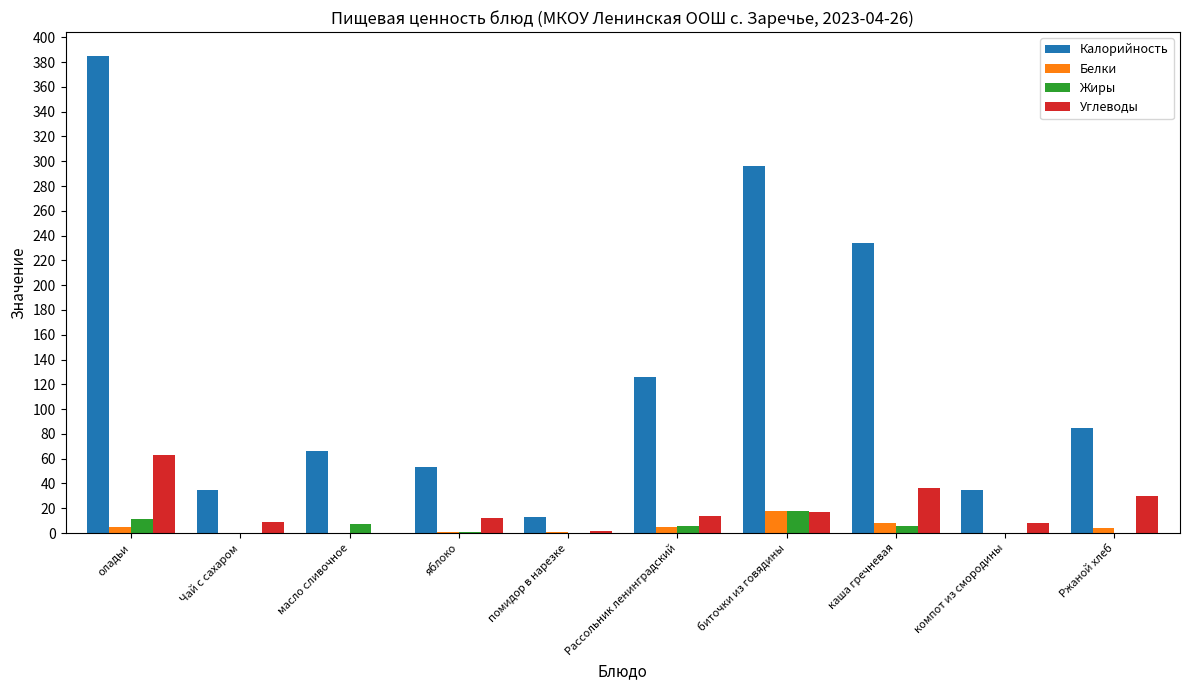

What are all the series names shown in the legend?

Калорийность, Белки, Жиры, Углеводы